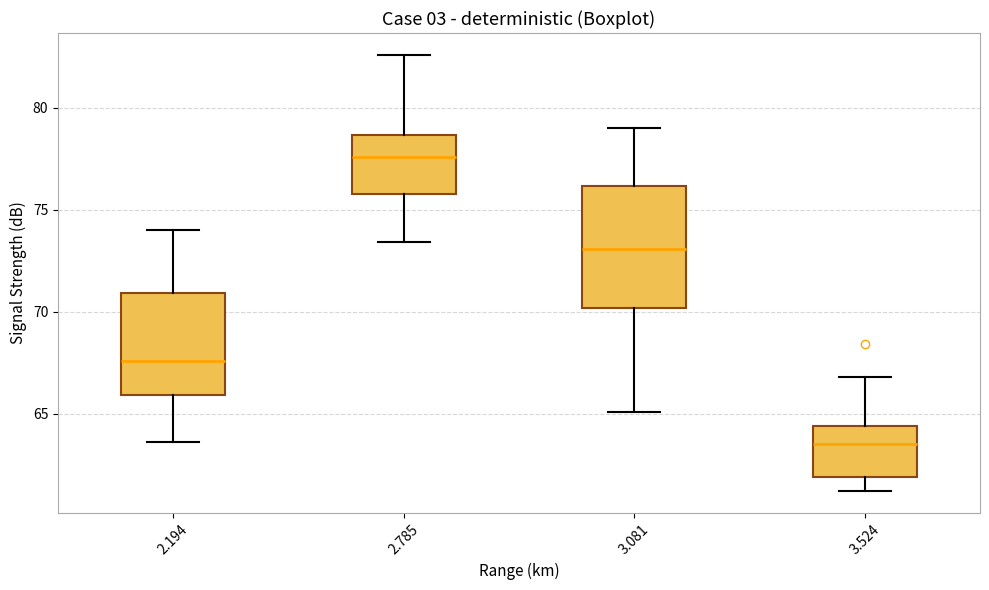

Which box has the highest median line?

2.785